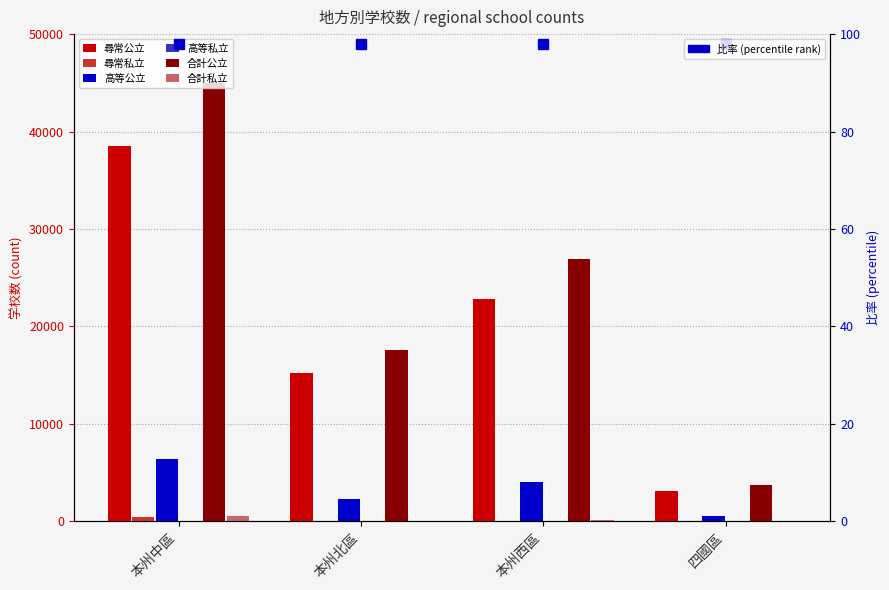

How many values in the 尋常公立 series are below 22765?

2